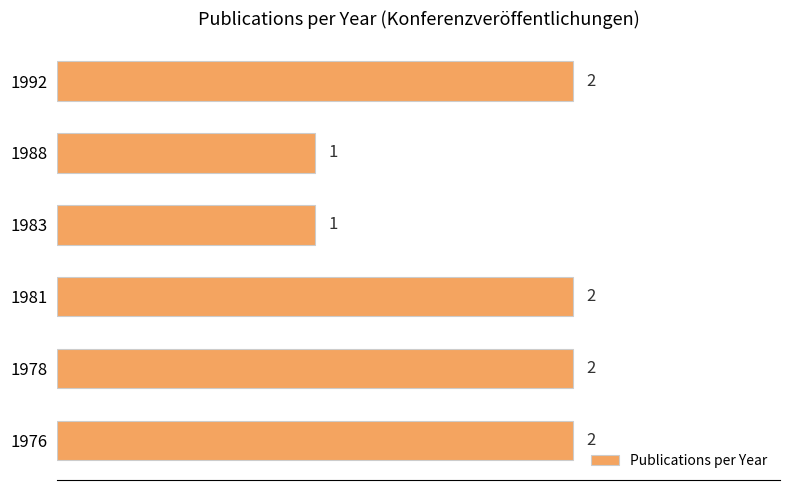

What is the greatest value displayed?

2